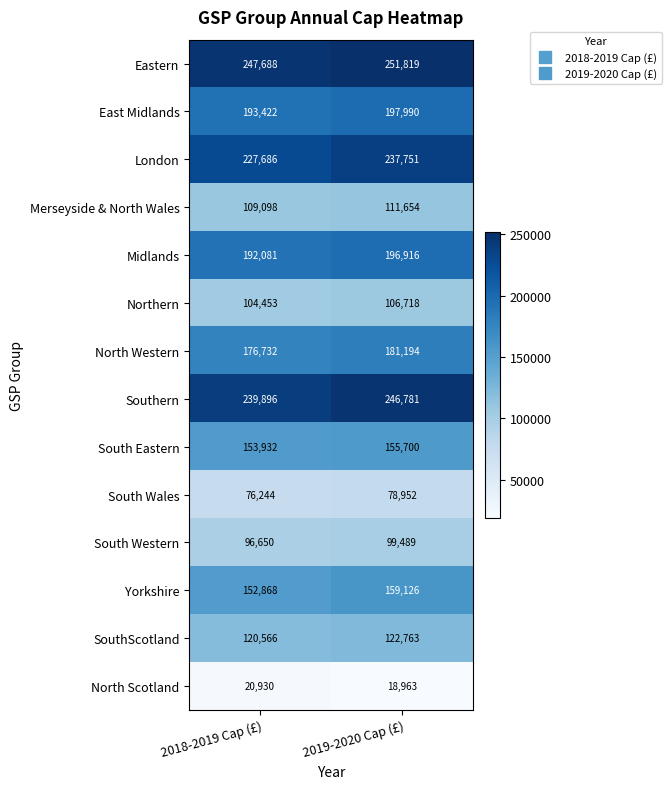

At which label does Eastern reach its peak?

2019-2020 Cap (£)